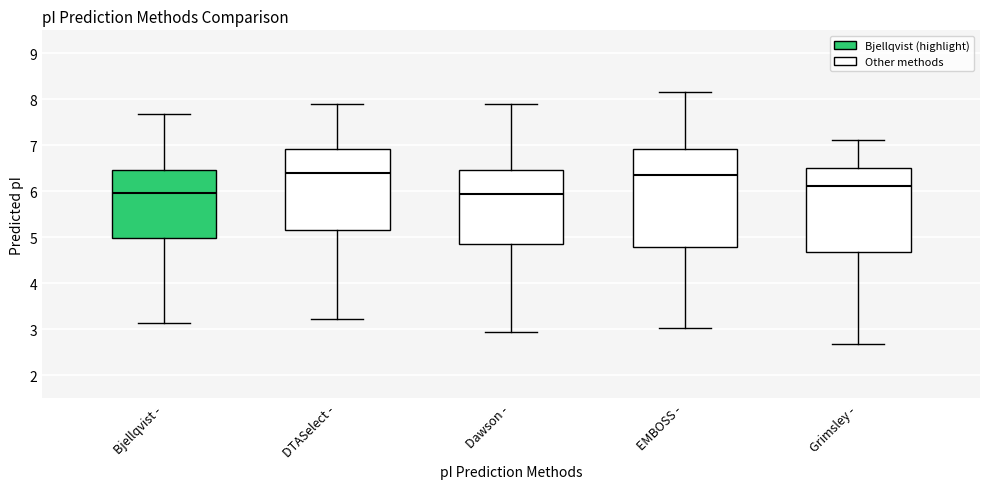

Reading left to right, read every box against the y-axis: the position of its median line, the range the box covers, and the ends of its whiskers. The values are not printed on the chart, so give them approximately, as read against the axis.

Bjellqvist -: median 6.0, box 5.0 to 6.5, whiskers 3.1 to 7.7
DTASelect -: median 6.4, box 5.2 to 6.9, whiskers 3.2 to 7.9
Dawson -: median 5.9, box 4.9 to 6.5, whiskers 2.9 to 7.9
EMBOSS -: median 6.4, box 4.8 to 6.9, whiskers 3.0 to 8.2
Grimsley -: median 6.1, box 4.7 to 6.5, whiskers 2.7 to 7.1